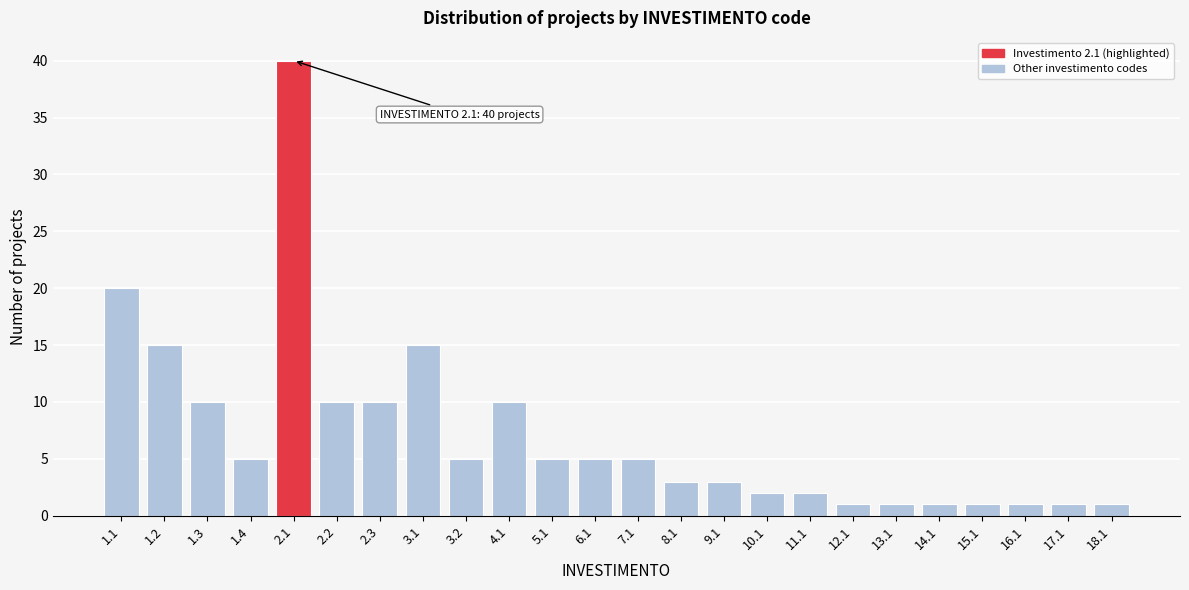

Reading right to left, list all the values displayed in this chart.

1	1	1	1	1	1	1	2	2	3	3	5	5	5	10	5	15	10	10	40	5	10	15	20